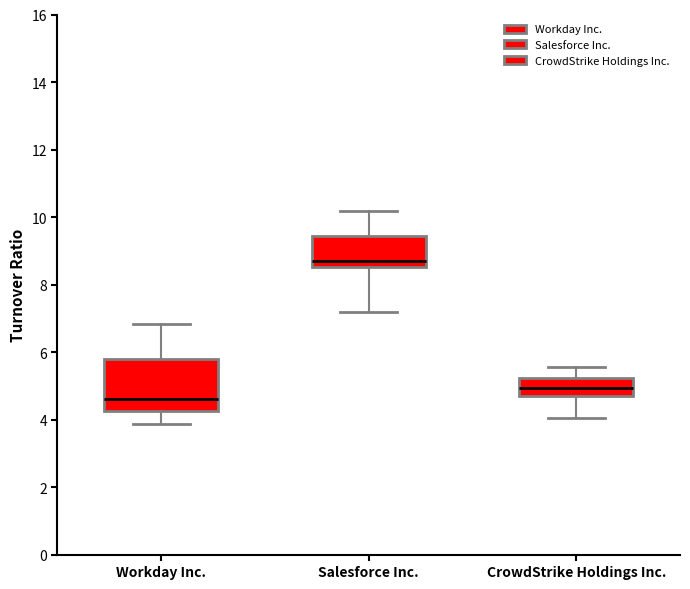

Where does the median line of the box for CrowdStrike Holdings Inc. sit on the y-axis? The values are not printed on the chart, so give them approximately, as read against the axis.

5.0